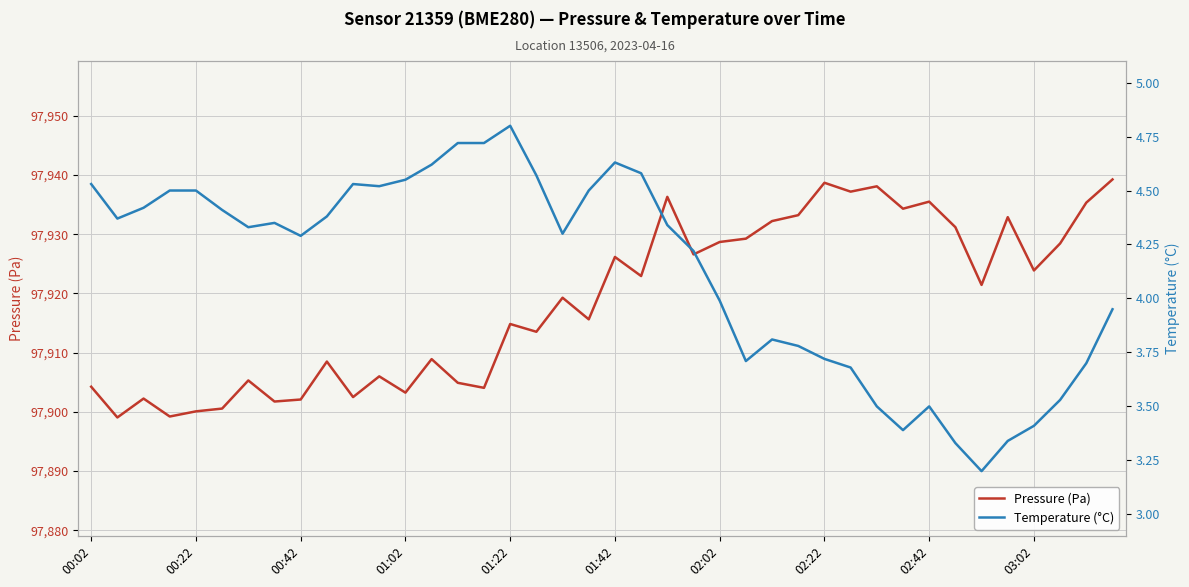

Is it true that Pressure (Pa) equals 161558.0 at 00:22?

False